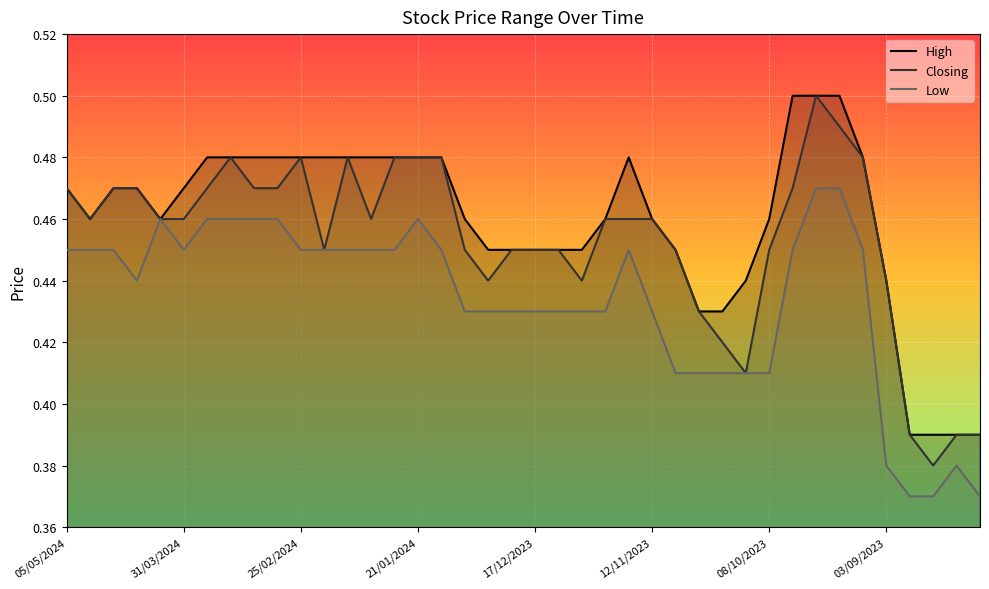

List the series in order of their overall mean, lowest first.

Low, Closing, High